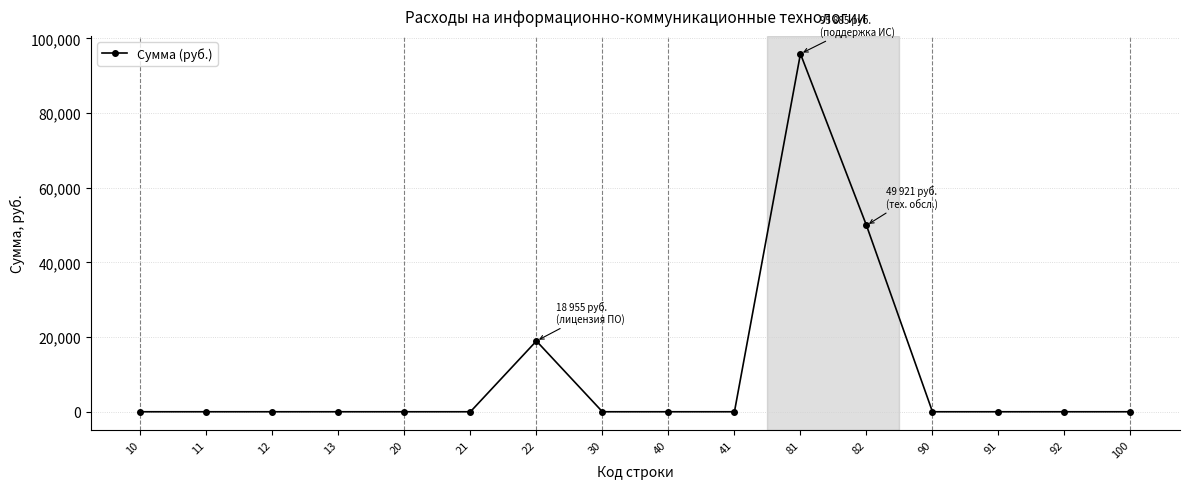

Which label corresponds to the largest value in the chart?

81